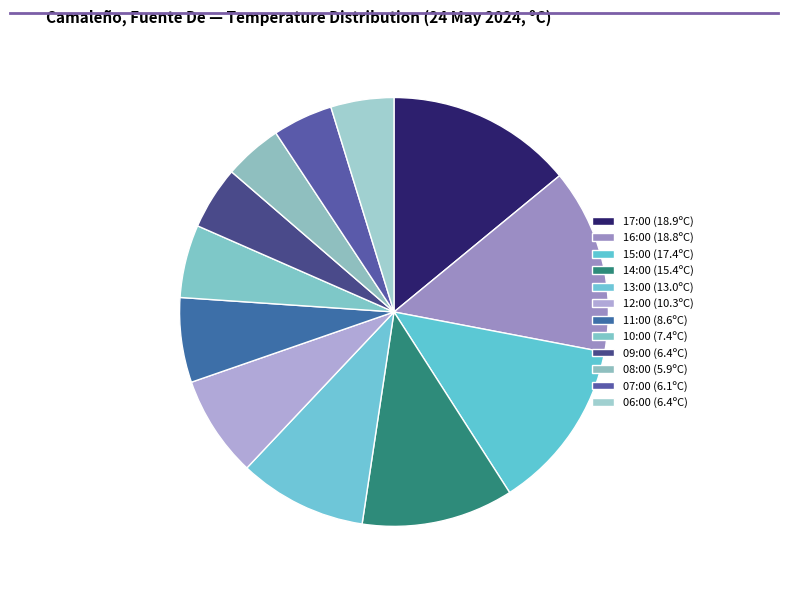

Which category has the smallest portion of the pie?

08:00